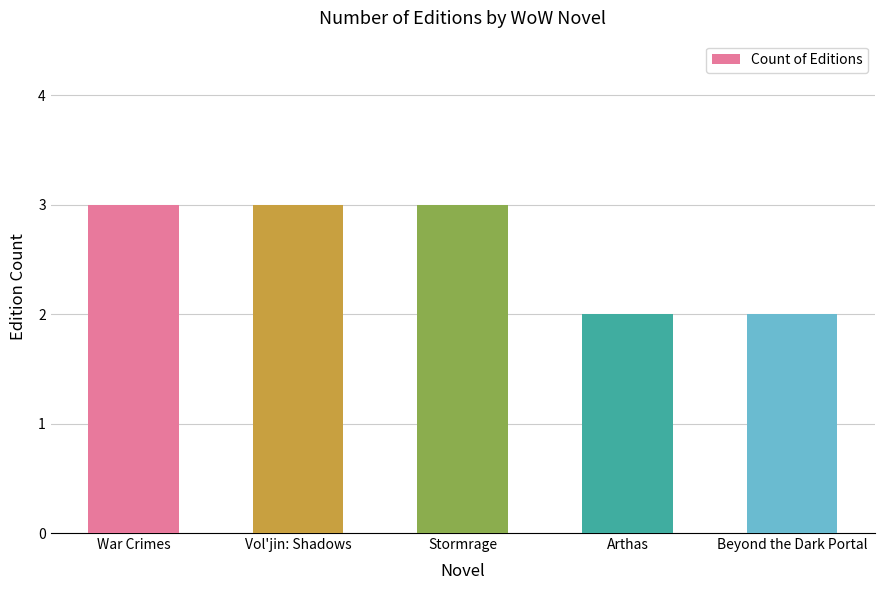

What is the smallest value displayed?

2